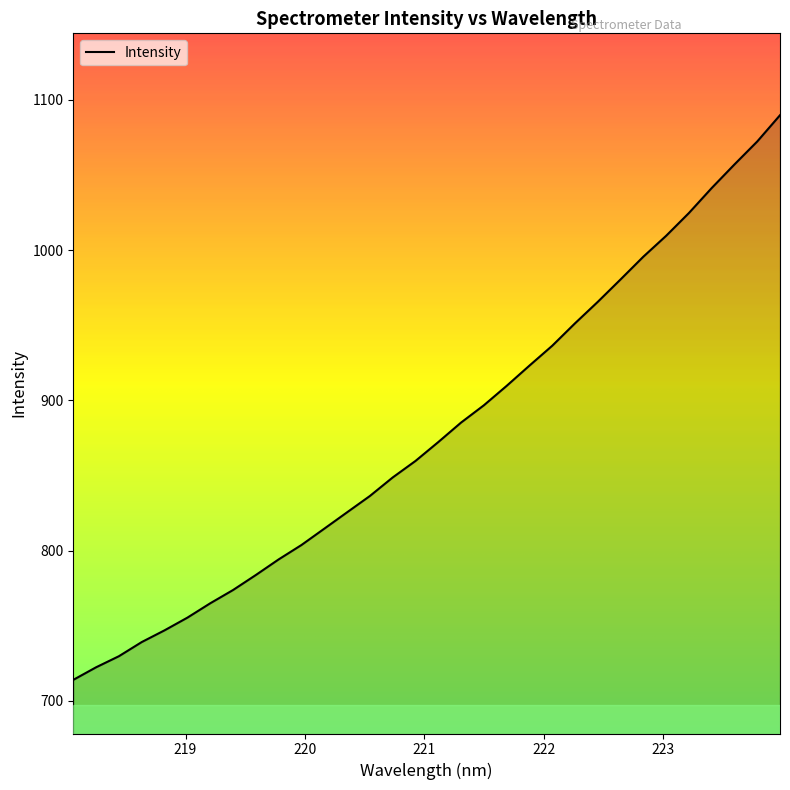

What is the minimum value shown in the chart?

714.0